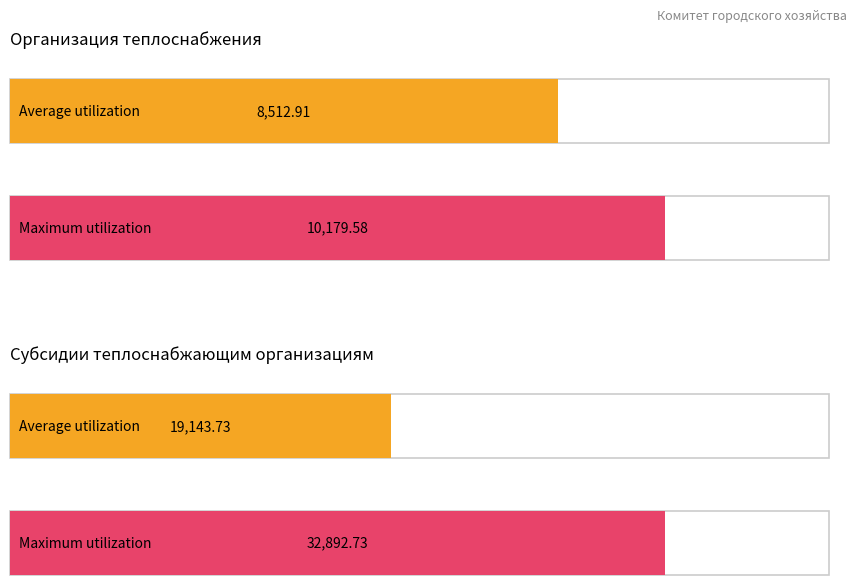

Is it true that Average utilization equals 8512.9 at 2023 год?

True